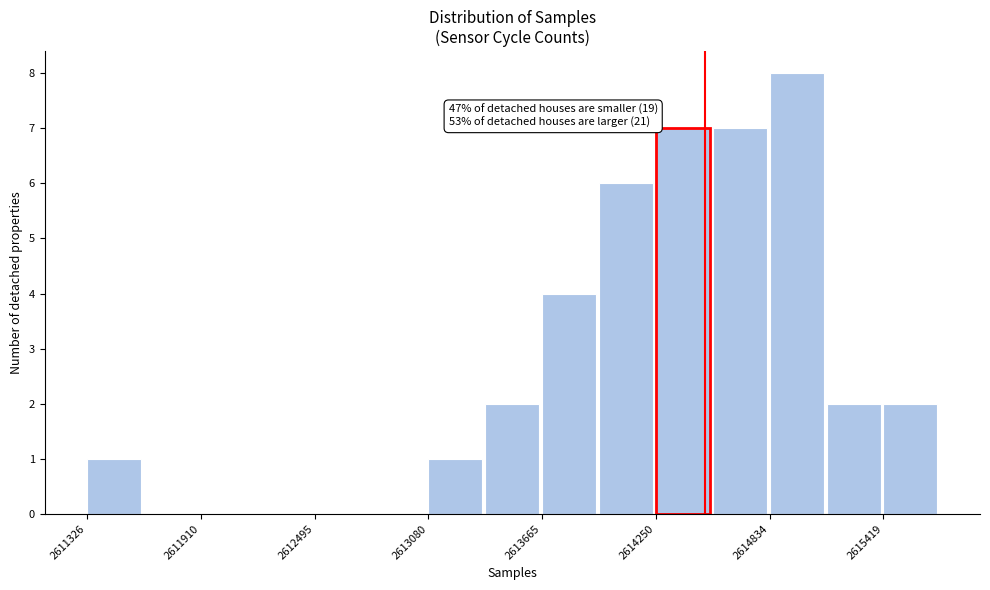

Around what value on the x-axis is the tallest bar? Give the approximate position of its centre, as read against the axis.

2615000